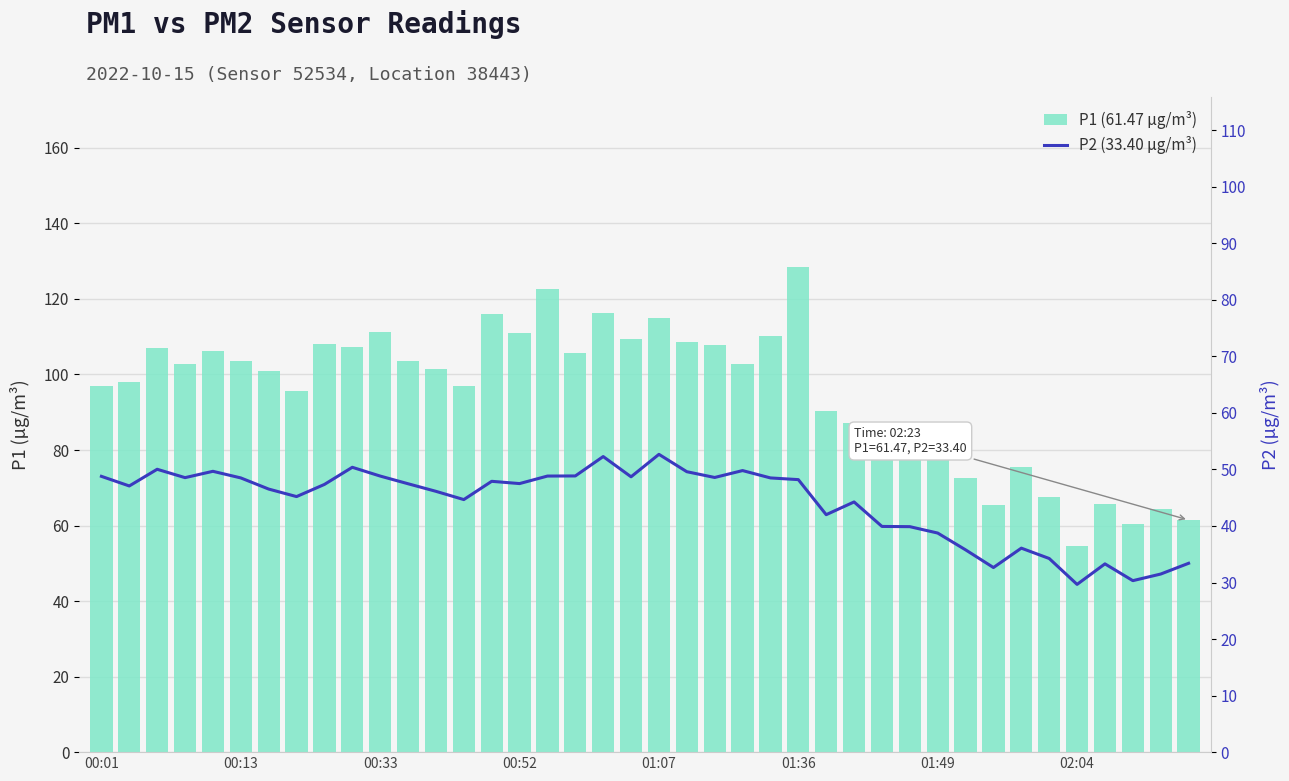

What position from the left is 12?

13